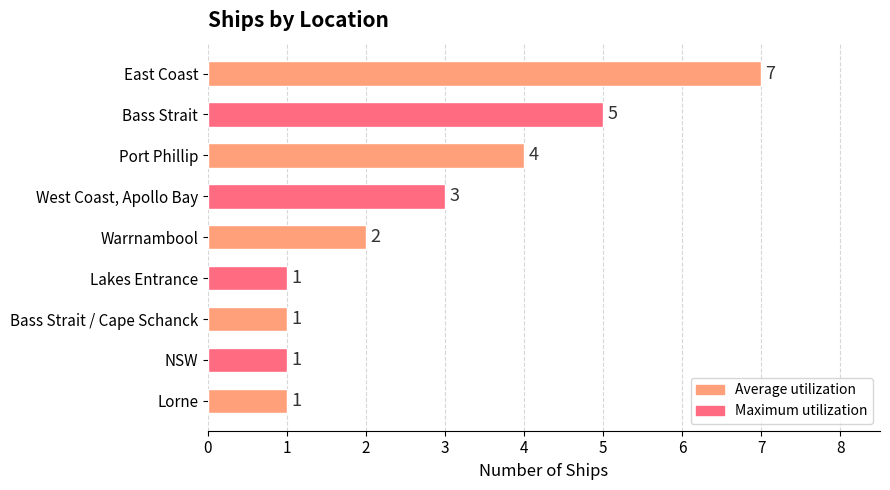

What is the change in value from Port Phillip to Lakes Entrance?

-3